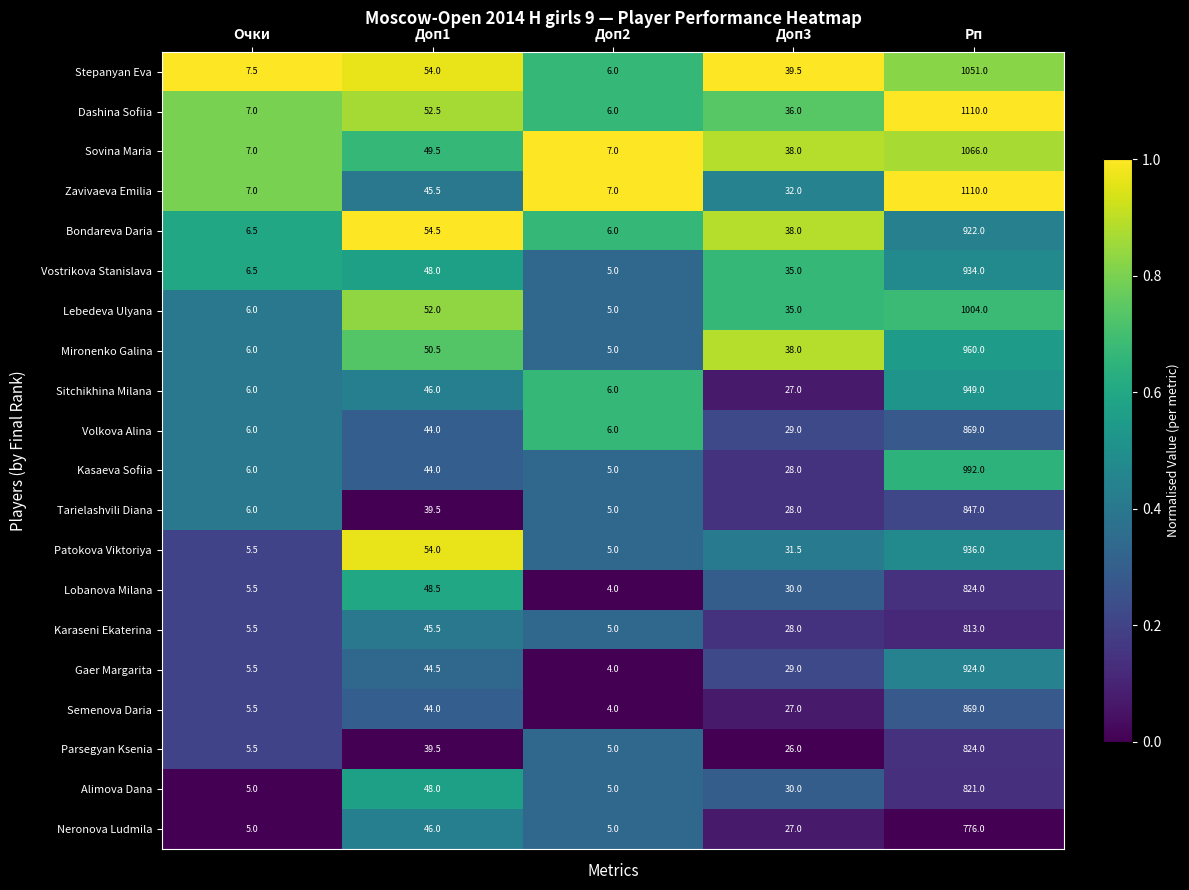

At which label does Neronova Ludmila first exceed 27?

Доп1